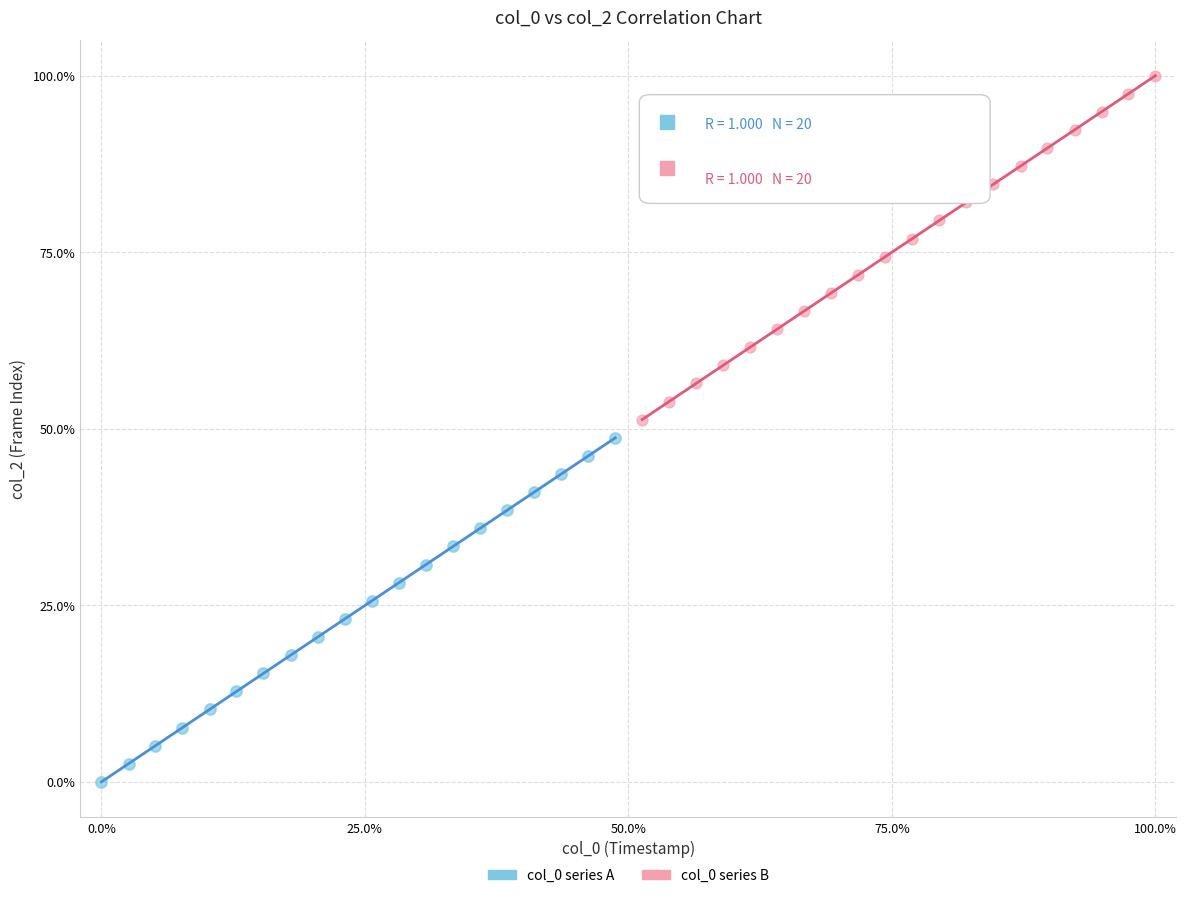

Which series contains the lowest Y value?

col_0 series A